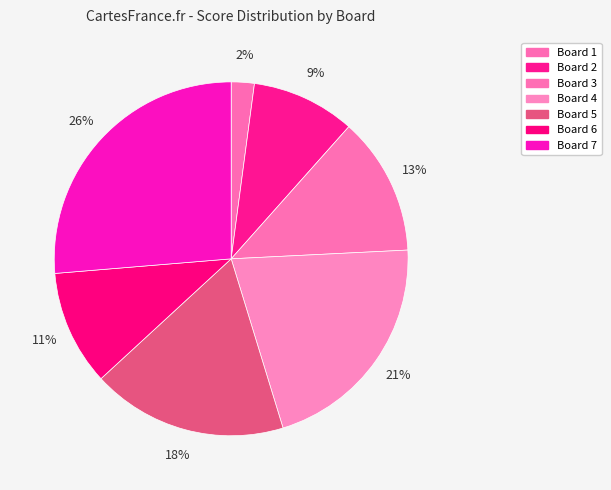

To the nearest percent, what percentage of the pie is Board 2?

9%